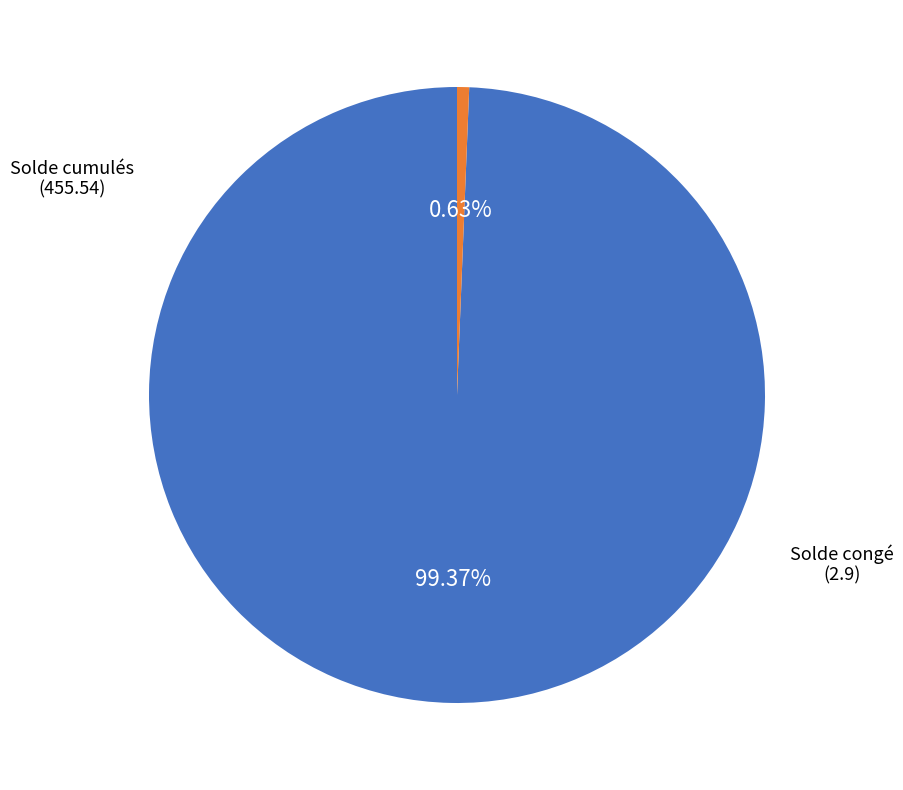

True or false: Solde cumulés accounts for 99% of the total.

True